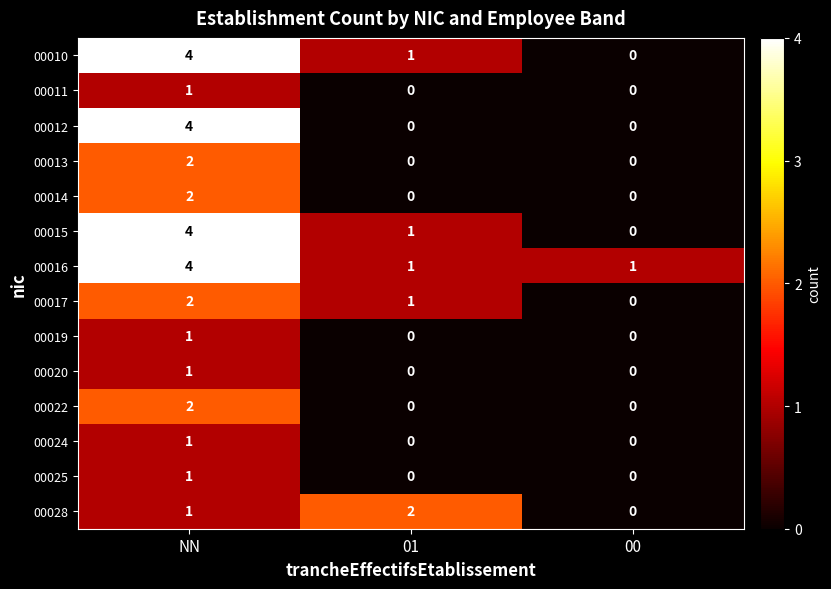

The 00019 series shows 0 at 01. True or false?

True